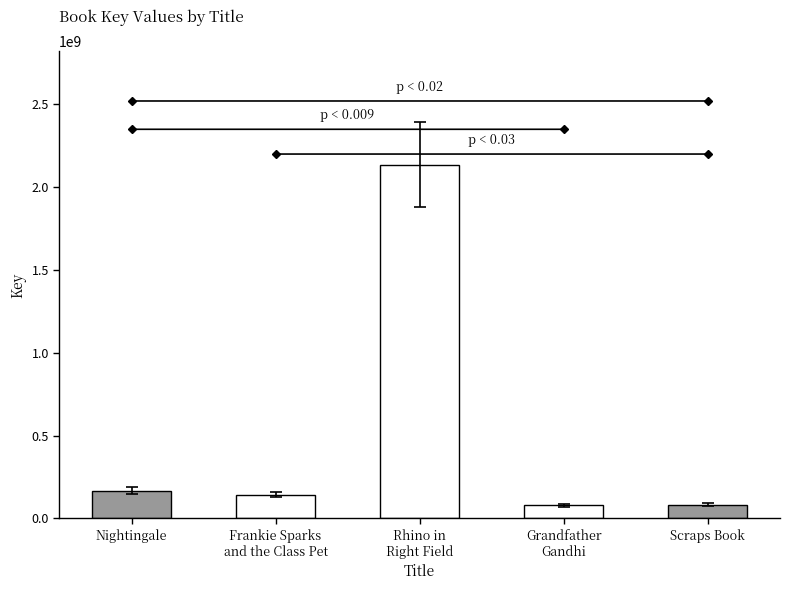

What is the maximum value shown in the chart?

2135991761